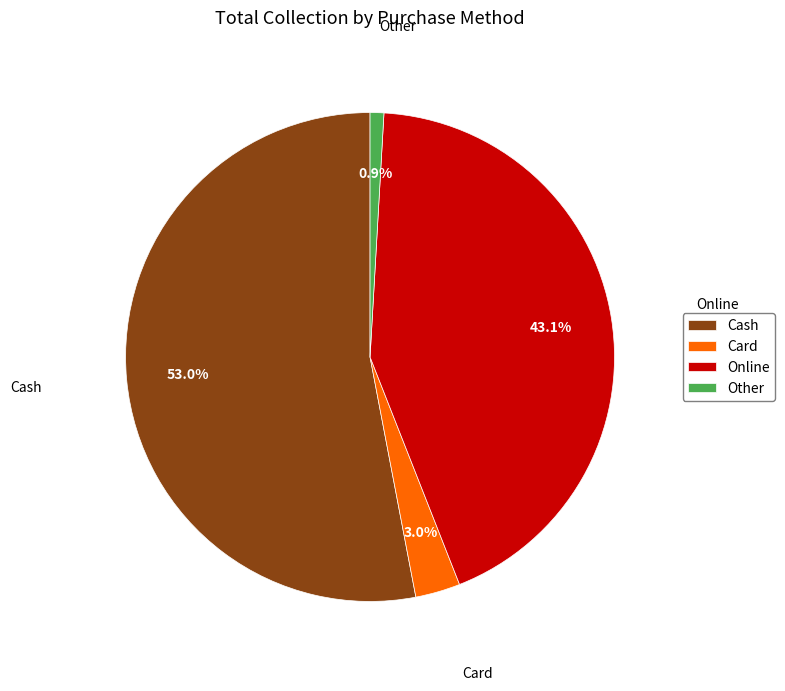

What percentage is NOT represented by Online?

56.9%